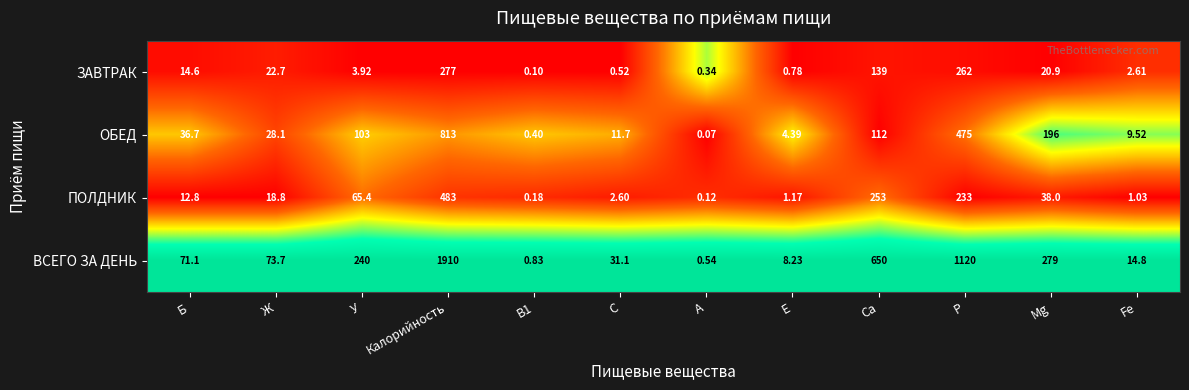

Which series has the largest total across all categories?

ВСЕГО ЗА ДЕНЬ